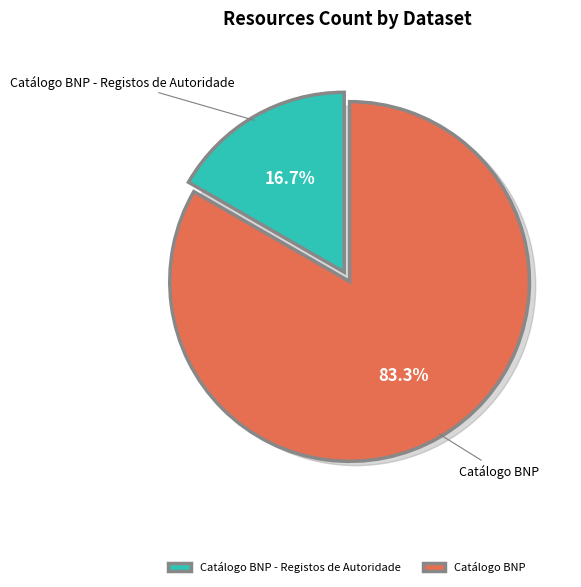

The Catálogo BNP slice represents 97% of the pie. True or false?

False